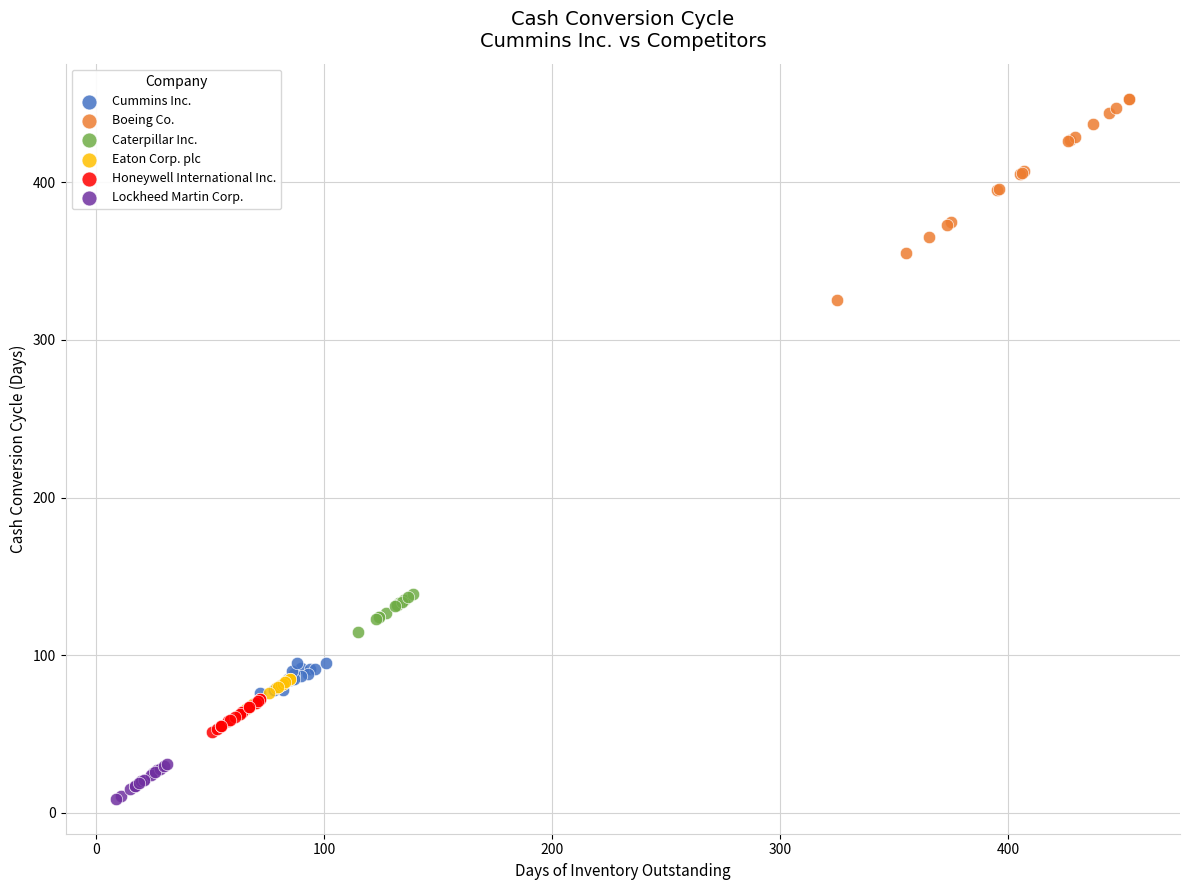

Which series contains the highest Y value?

Boeing Co.